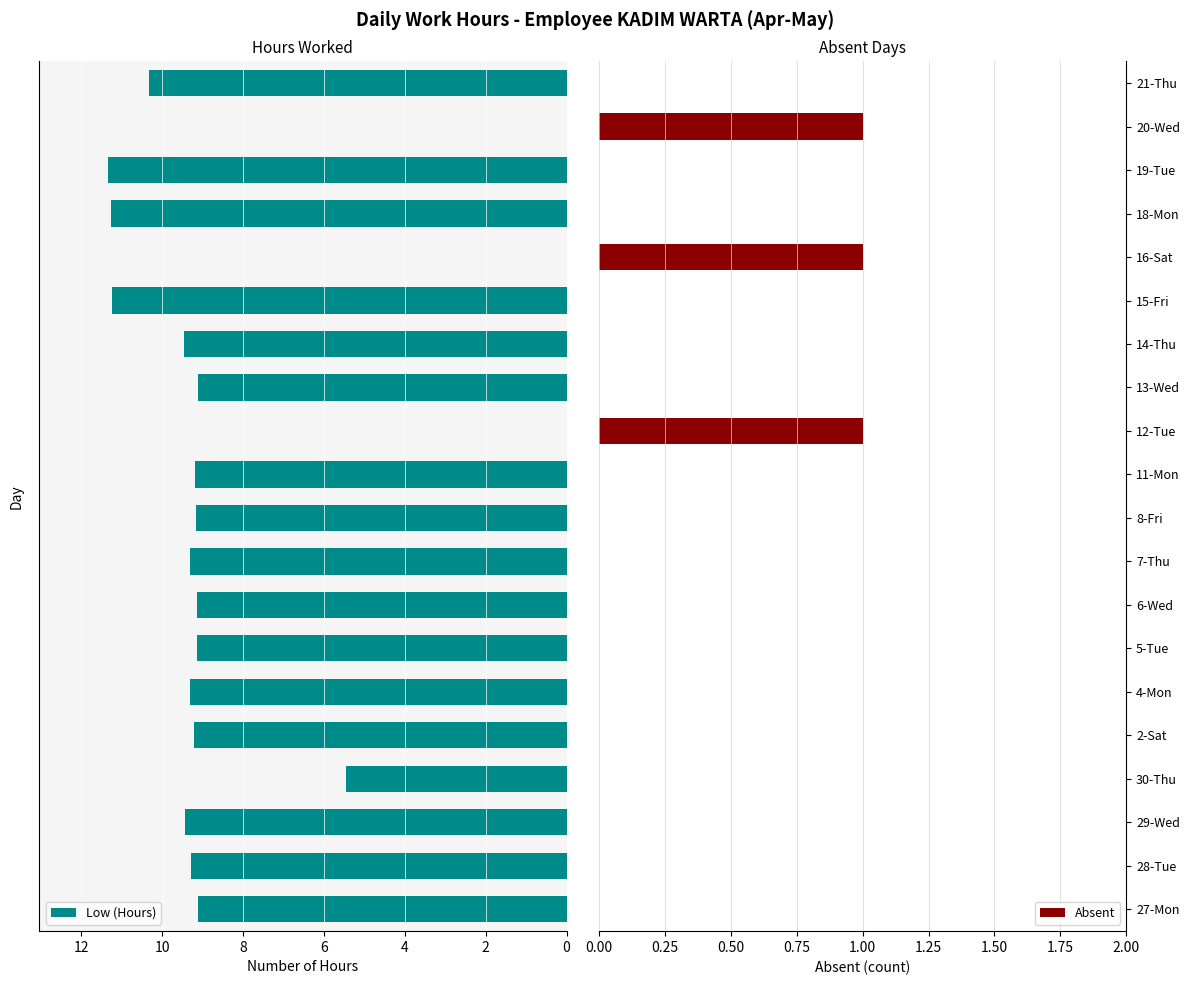

Which series has the largest range (max minus min)?

Low (Hours)